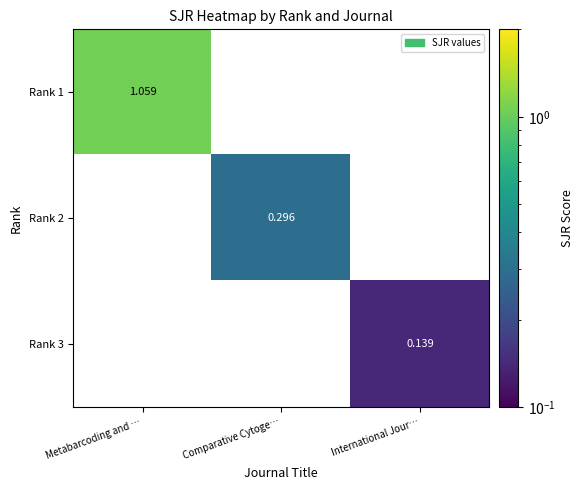

Which label corresponds to the smallest value in the chart?

International Jour…